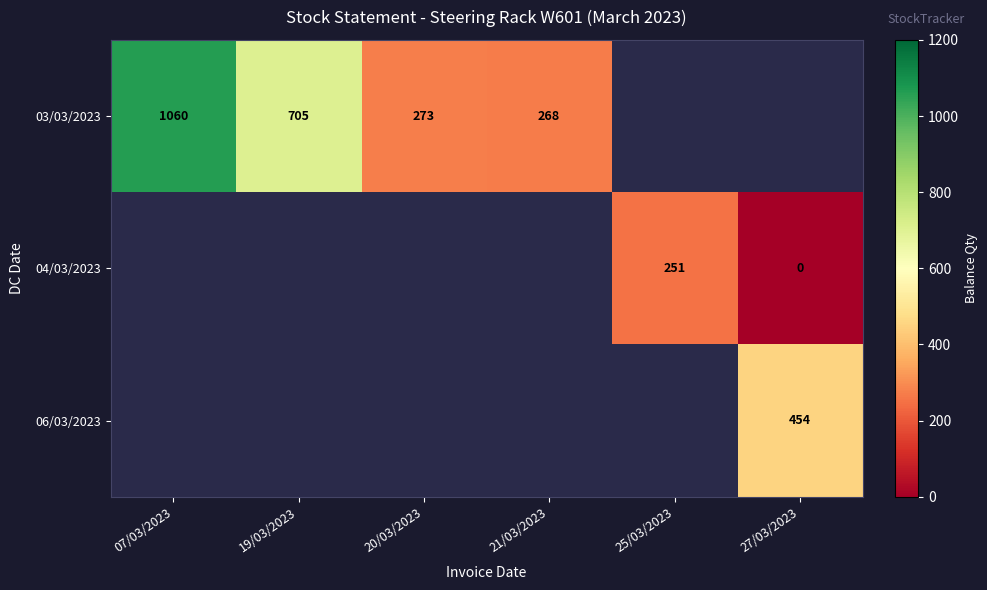

Is it true that 03/03/2023 equals 959 at 19/03/2023?

False